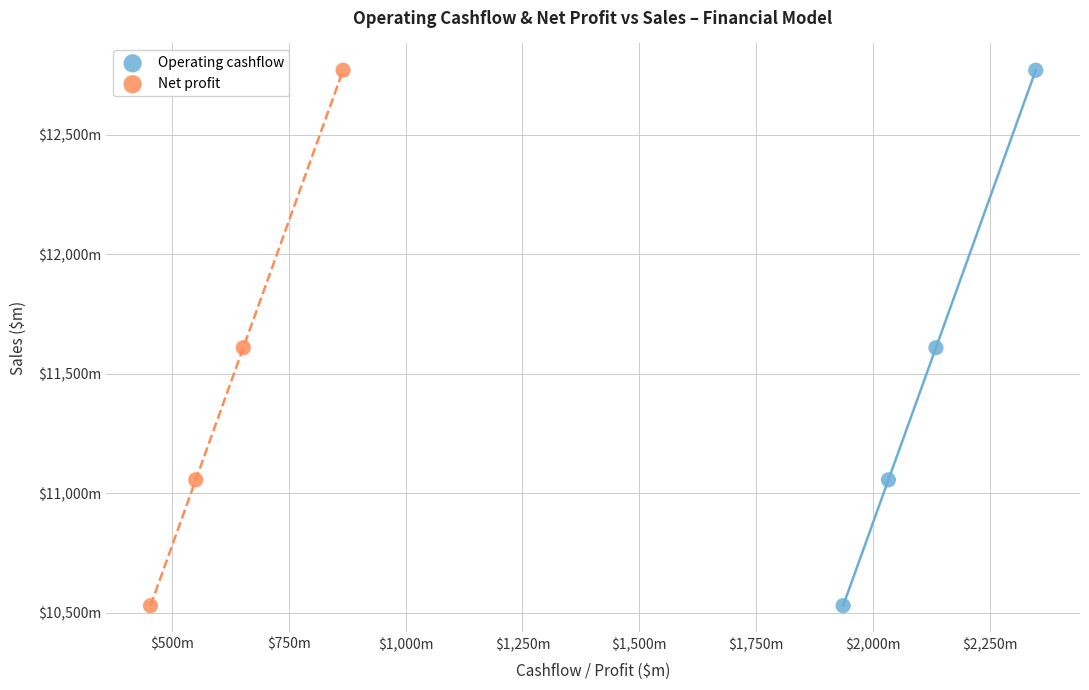

What are all the series names shown in the legend?

Operating cashflow, Net profit